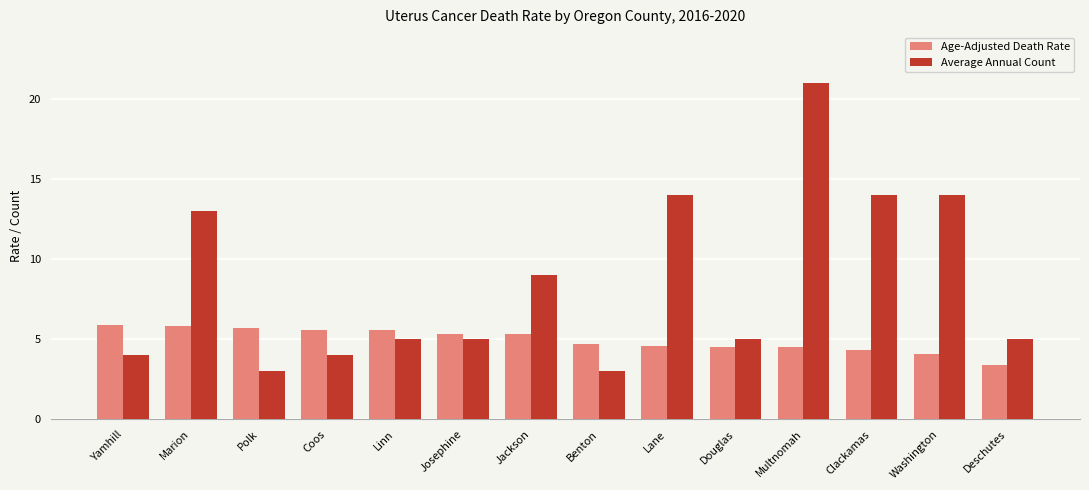

Does the chart contain any negative values?

No